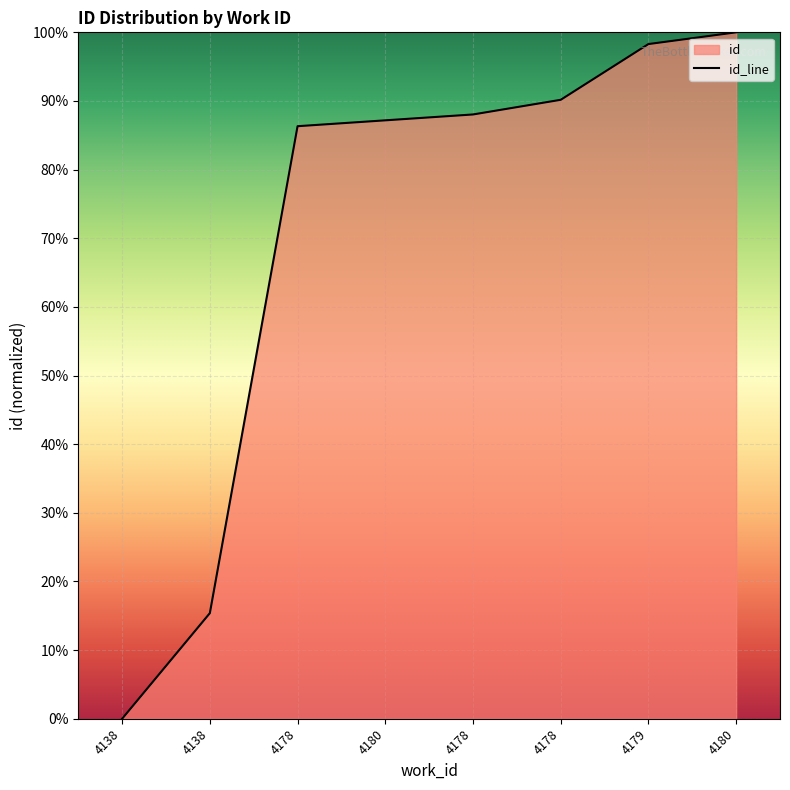

How many series are shown in this chart?

1